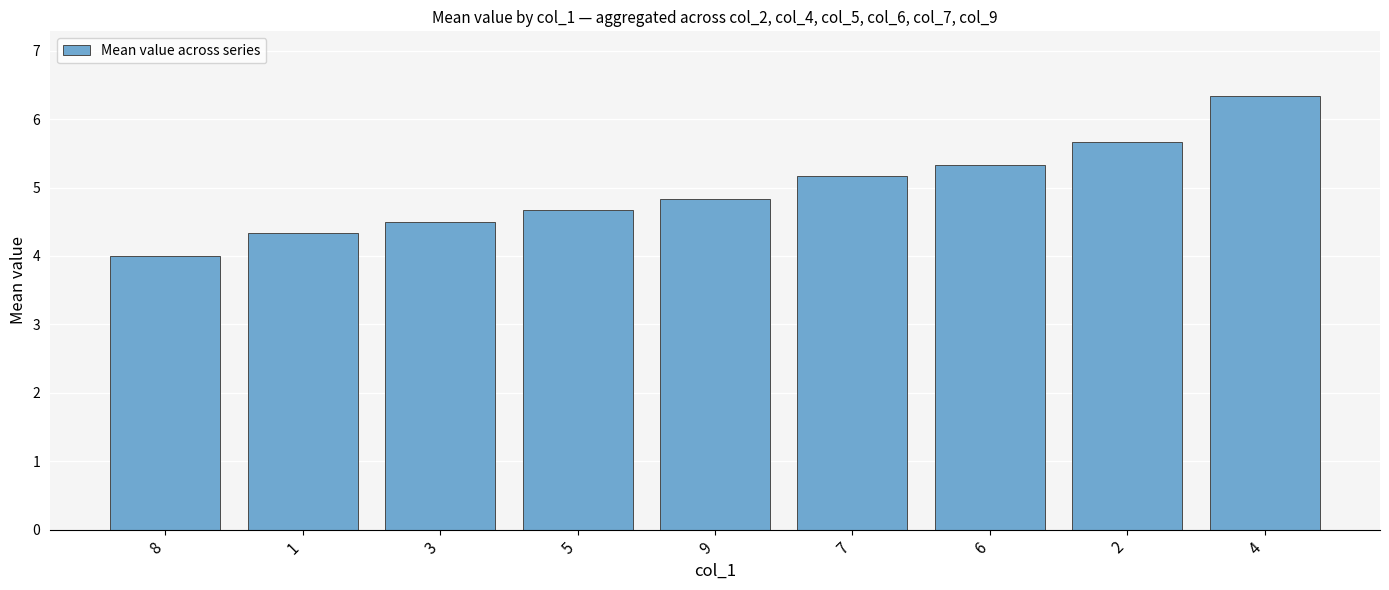

Is it true that the value at 8 is 1.0?

False